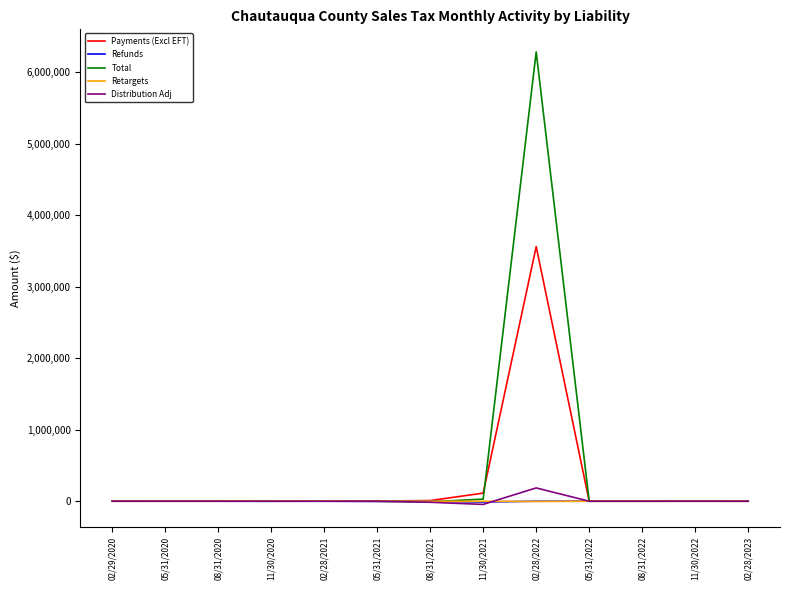

How many distinct data groups are displayed?

5